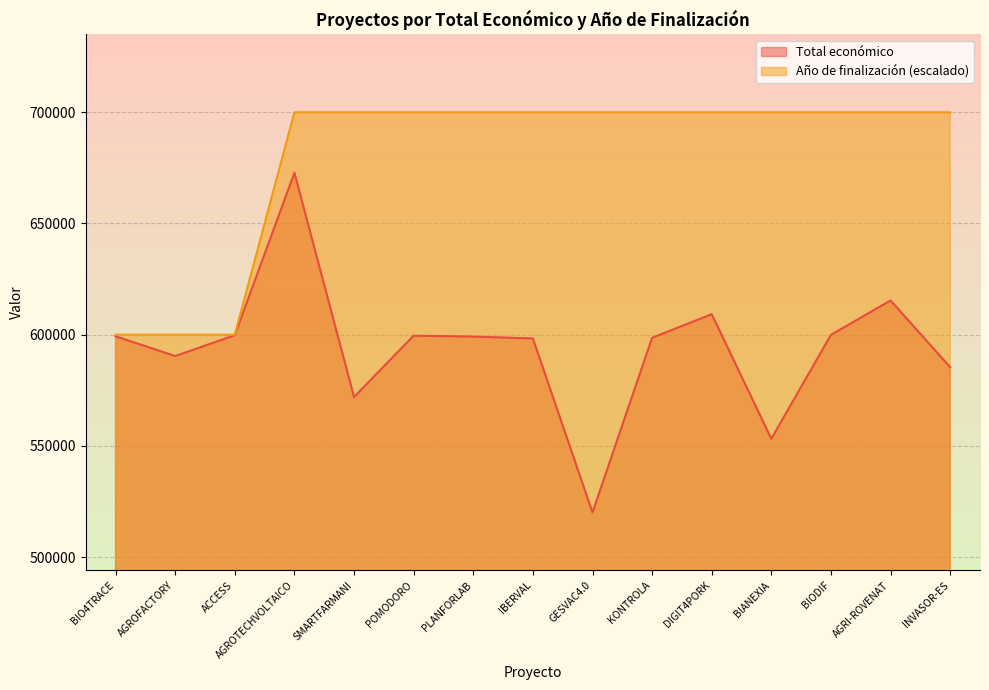

Reading left to right, extract all data points from this chart.

Total económico: BIO4TRACE=599262	AGROFACTORY=590382	ACCESS=599779	AGROTECHVOLTAICO=672807	SMARTFARMANI=571965	POMODORO=599540	PLANFORLAB=599134	IBERVAL=598303	GESVAC4.0=520062	KONTROLA=598597	DIGIT4PORK=609206	BIANEXIA=553196	BIODIF=599927	AGRI-ROVENAT=615375	INVASOR-ES=585346
Año de finalización: BIO4TRACE=600000	AGROFACTORY=600000	ACCESS=600000	AGROTECHVOLTAICO=700000	SMARTFARMANI=700000	POMODORO=700000	PLANFORLAB=700000	IBERVAL=700000	GESVAC4.0=700000	KONTROLA=700000	DIGIT4PORK=700000	BIANEXIA=700000	BIODIF=700000	AGRI-ROVENAT=700000	INVASOR-ES=700000